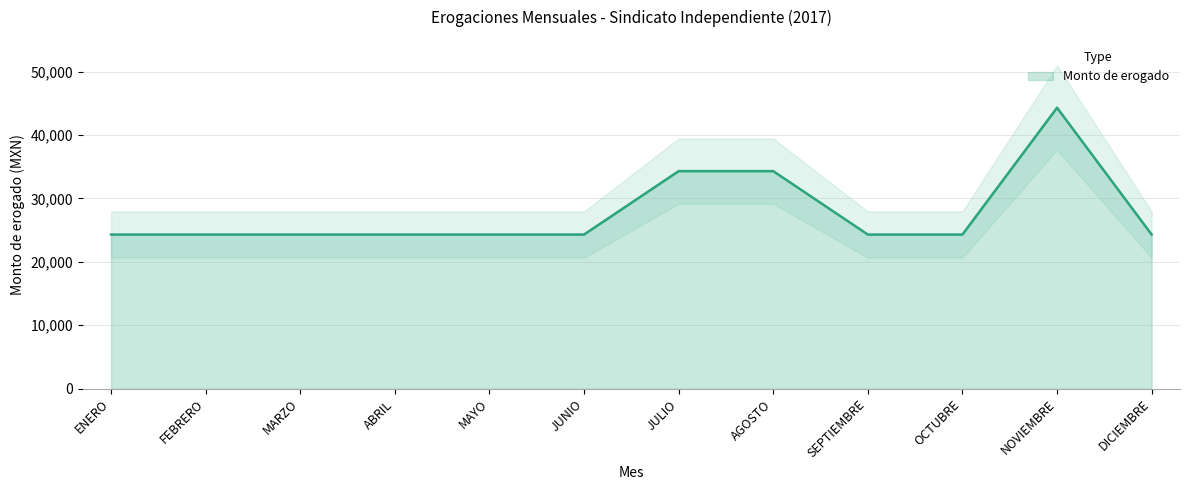

Where is the data nearest to the value 34304?

JULIO